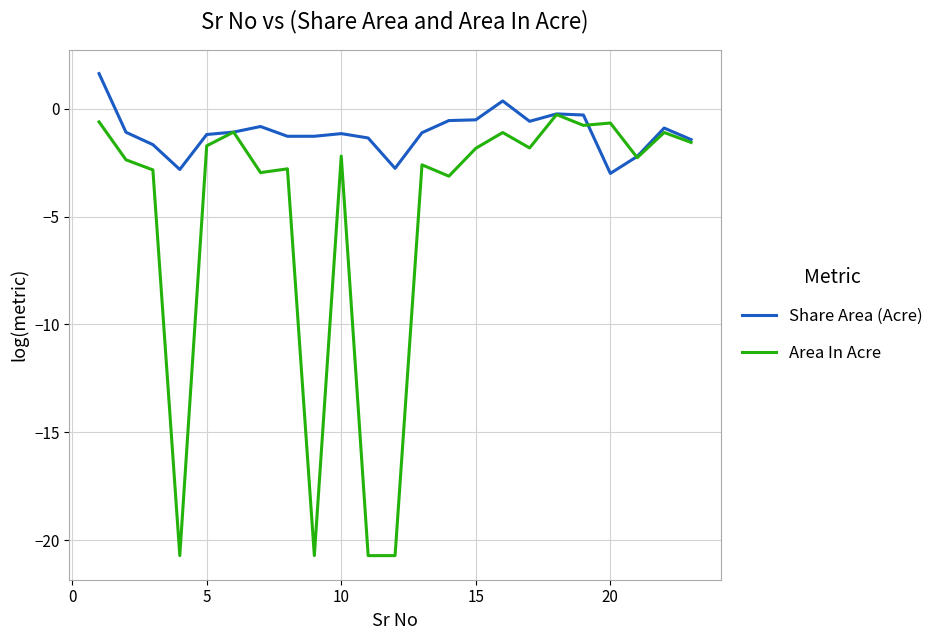

Which series has the largest range (max minus min)?

Area In Acre